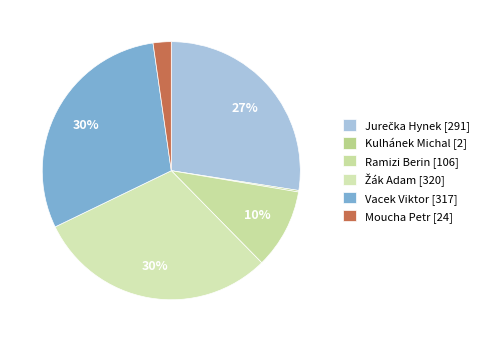

Is Ramizi Berin the majority of the pie?

No